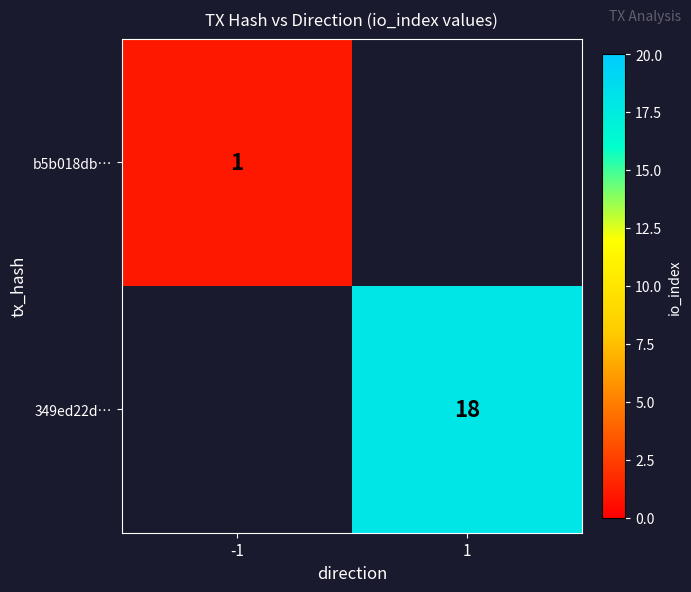

At how many categories does at least one series exceed 15?

1